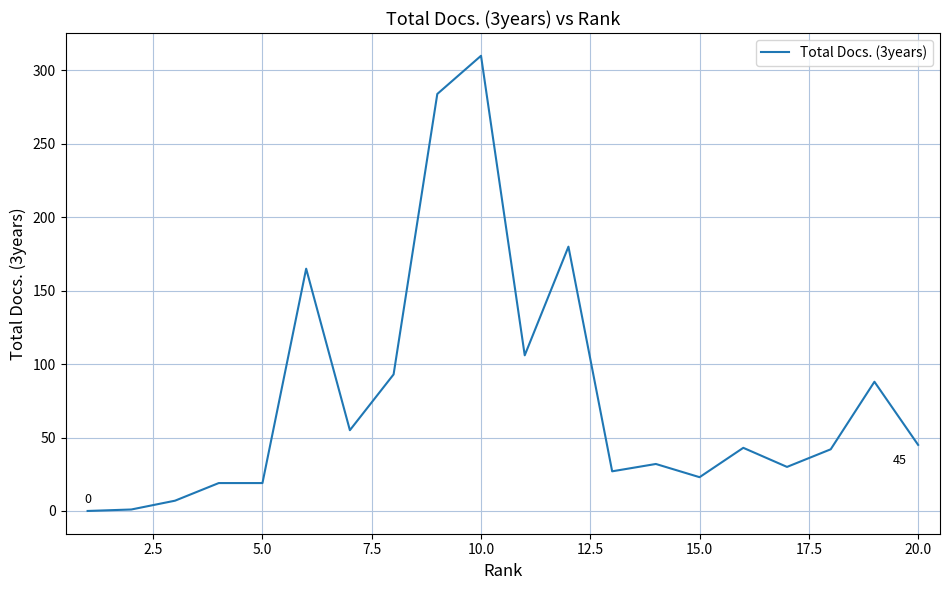

What is the greatest value displayed?

310